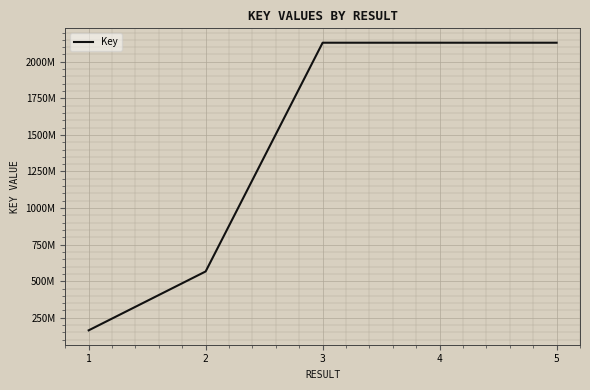

Does the chart have visible grid lines?

Yes